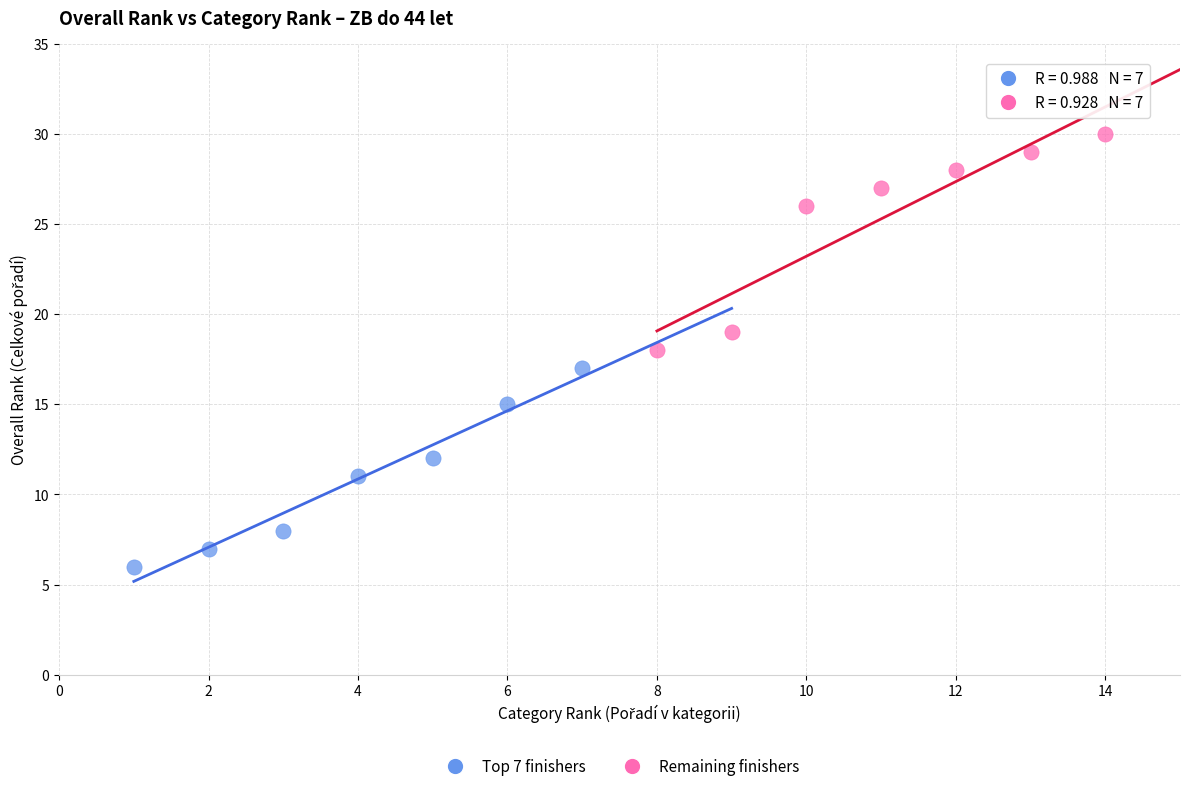

Which series reaches the minimum Y coordinate?

Top 7 finishers